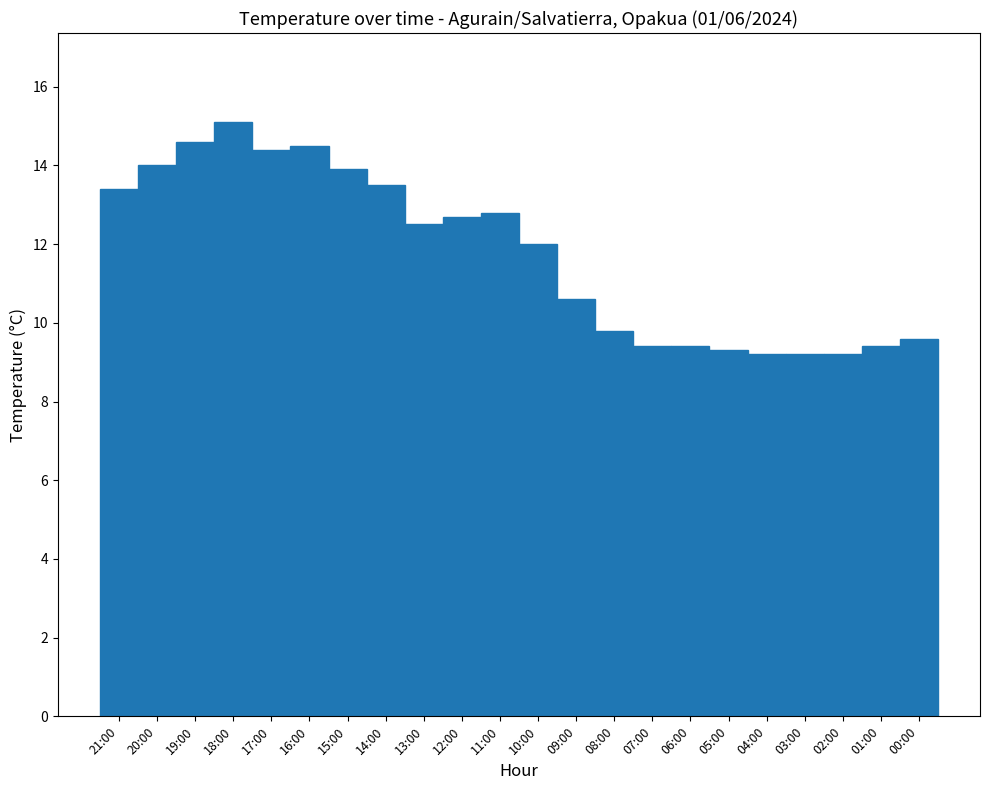

The chart shows a value of 5.3 at 01:00. True or false?

False